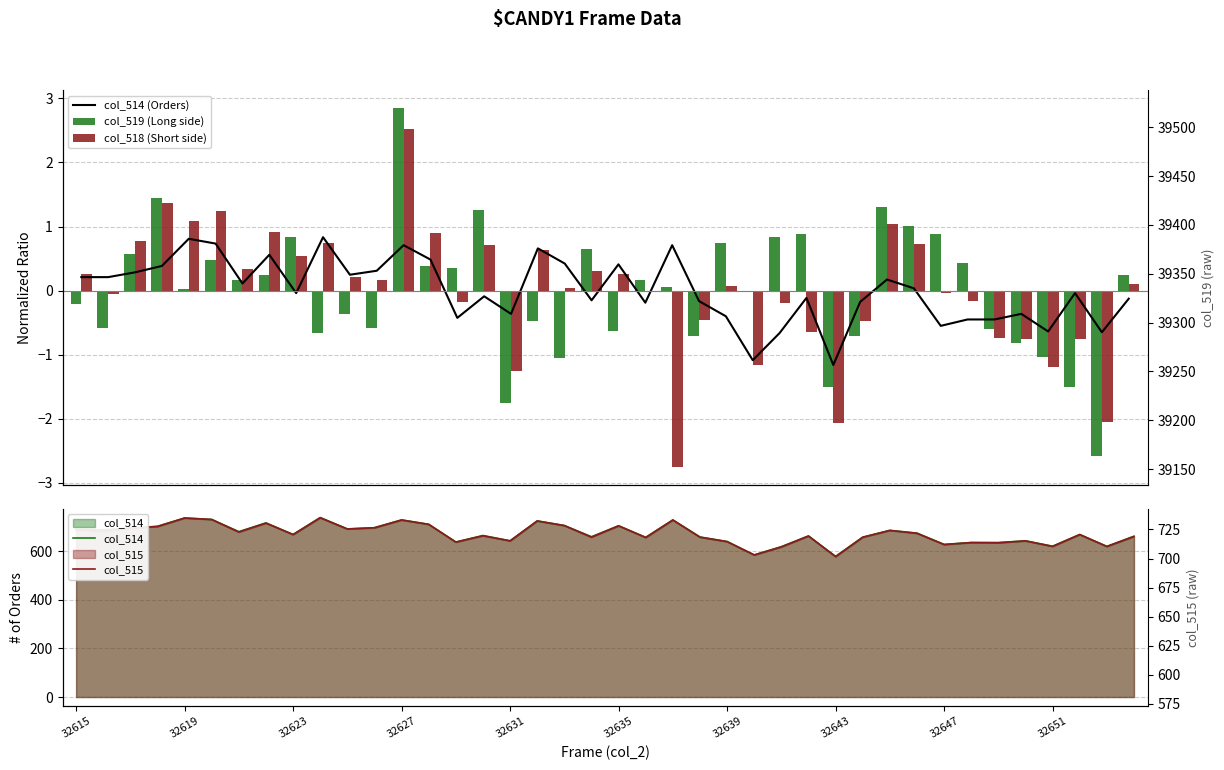

Read the col_514 (Orders) value at 32615.

0.2